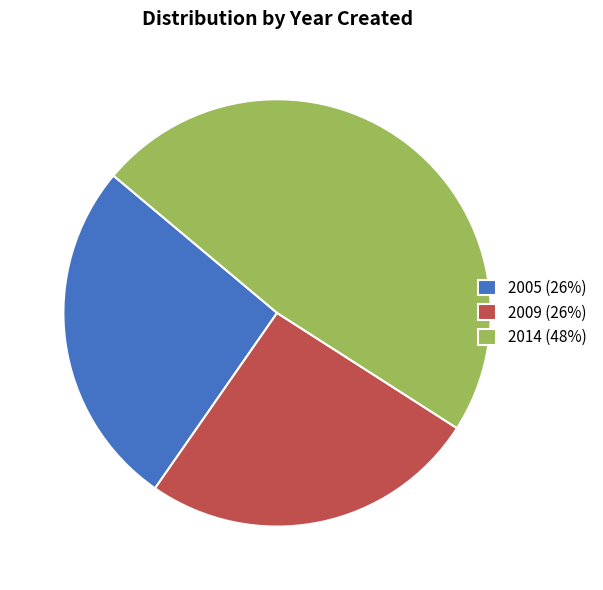

Between 2009 and 2014, which is larger?

2014